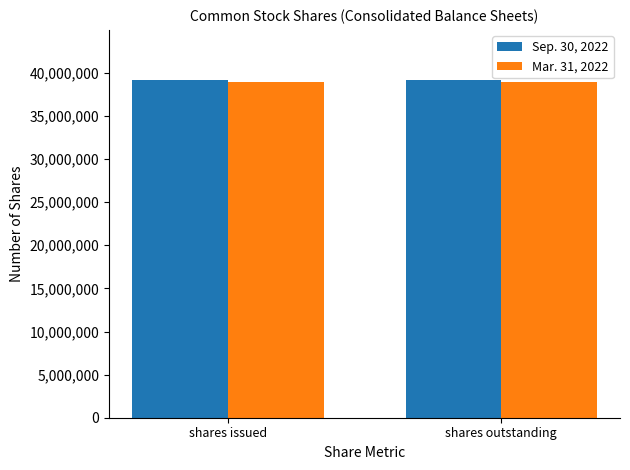

What is the label of the 2nd bar from the right?

shares issued